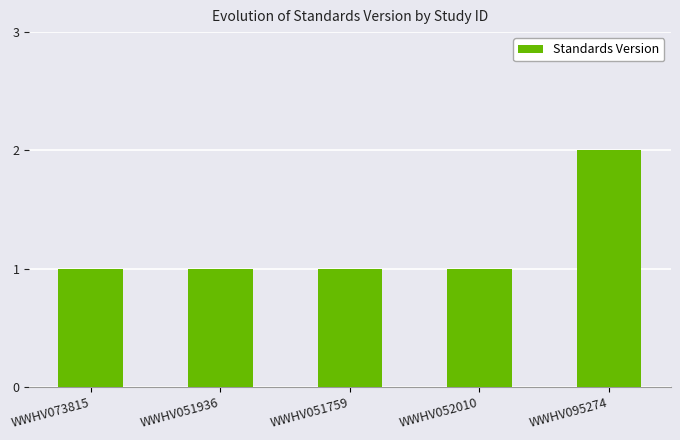

At which category does the chart reach its peak across all series?

WWHV095274